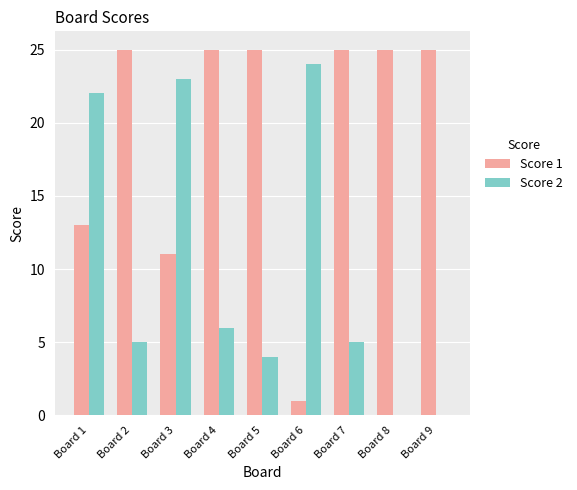

Which series has the largest total across all categories?

Score 1